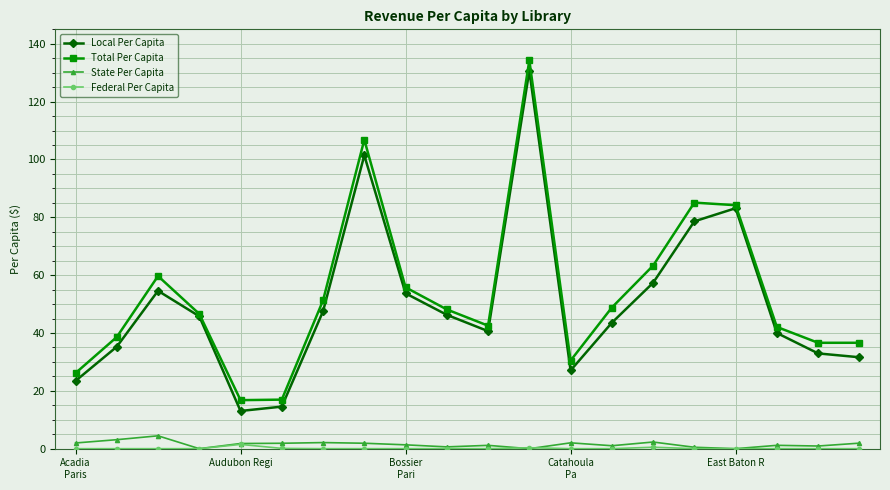

What is the maximum value for State Per Capita?

4.5